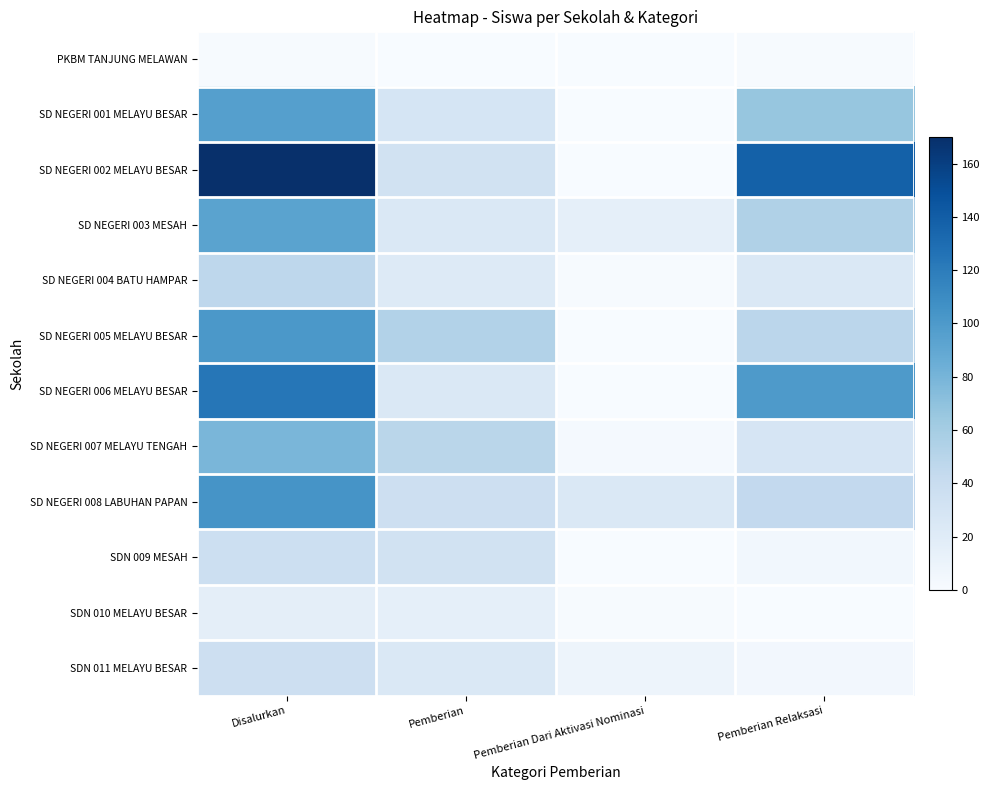

Count the number of categories in the chart.

4